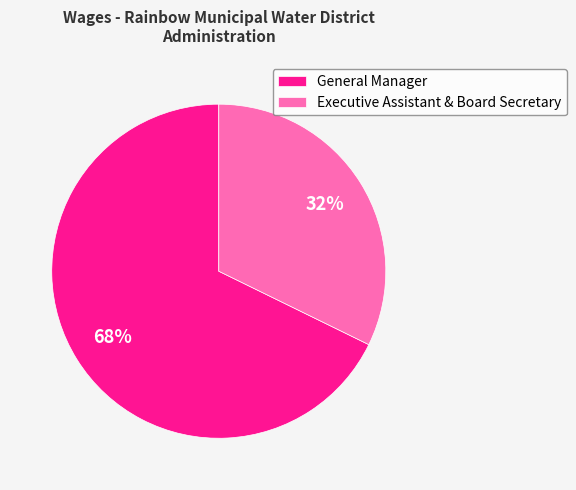

Do General Manager and Executive Assistant & Board Secretary together represent more than half of the pie?

Yes